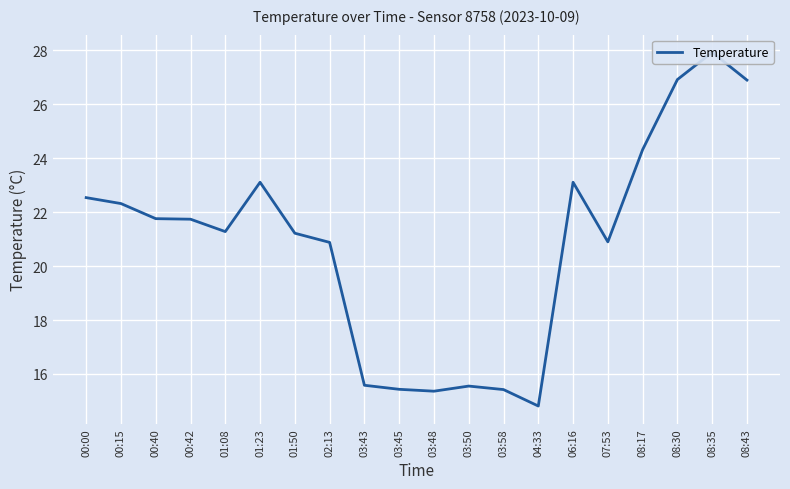

The value at 04:33 is 19.6. True or false?

False